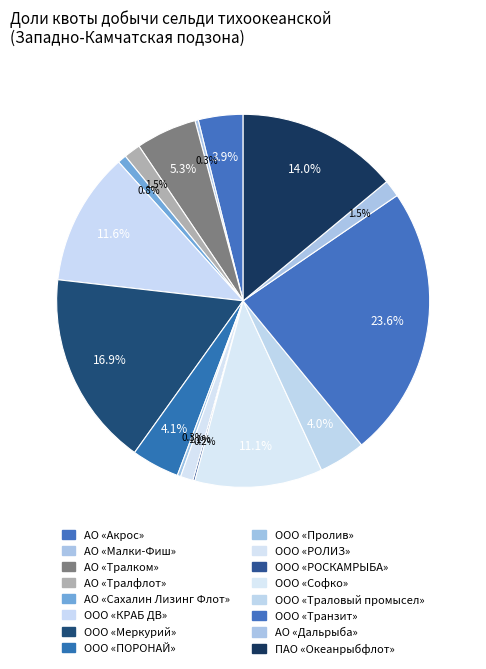

Which has a higher value, ООО «РОСКАМРЫБА» or АО «Малки-Фиш»?

АО «Малки-Фиш»